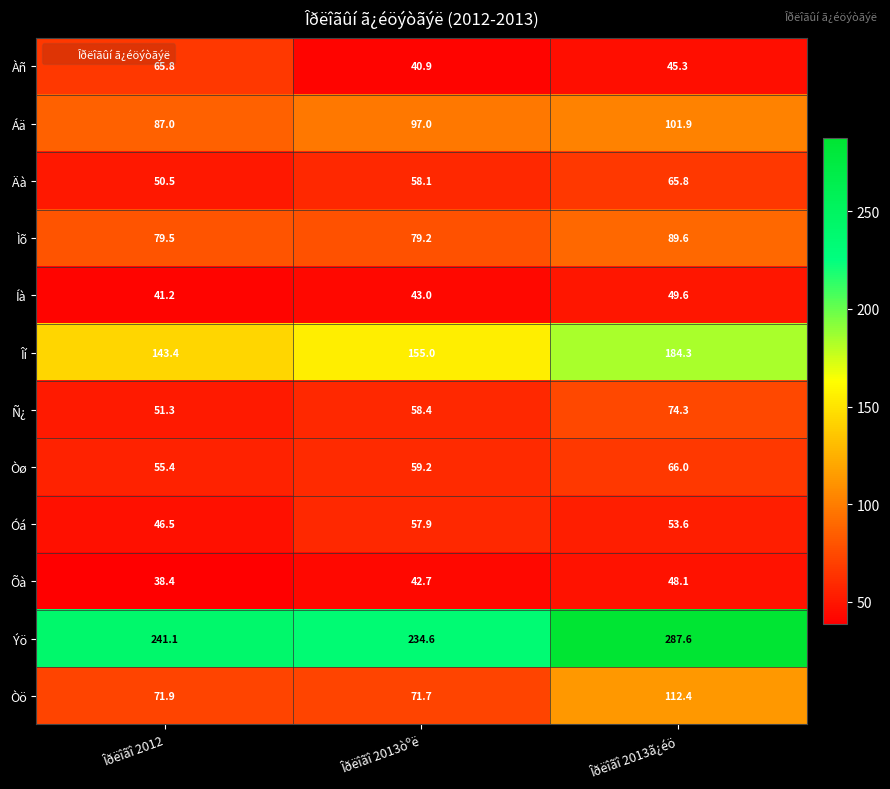

How many values in the Ýö series exceed 241?

2